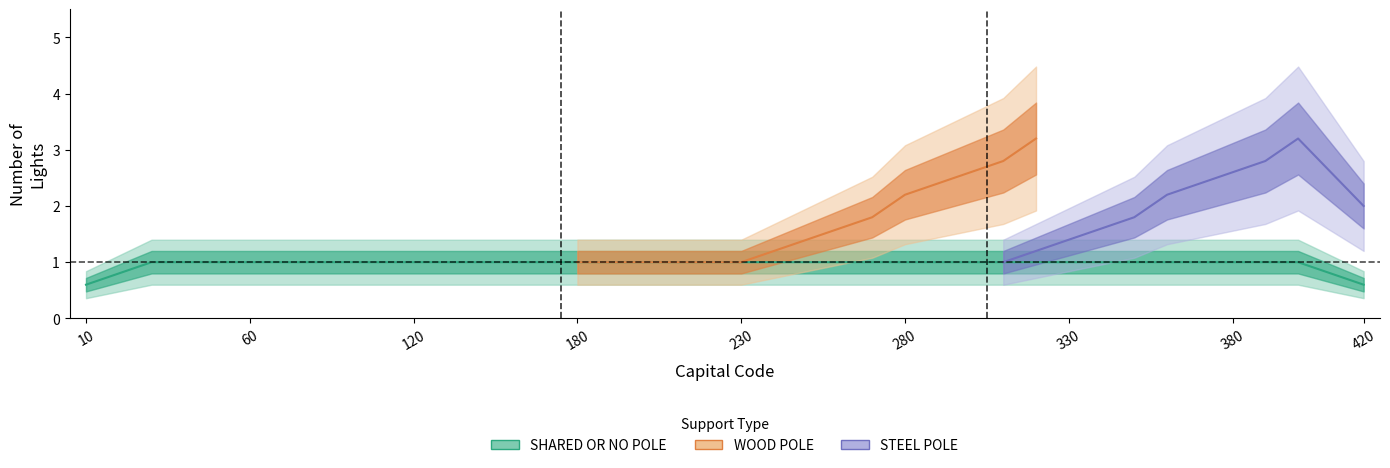

List the series in order of their peak value, lowest first.

SHARED OR NO POLE, WOOD POLE, STEEL POLE